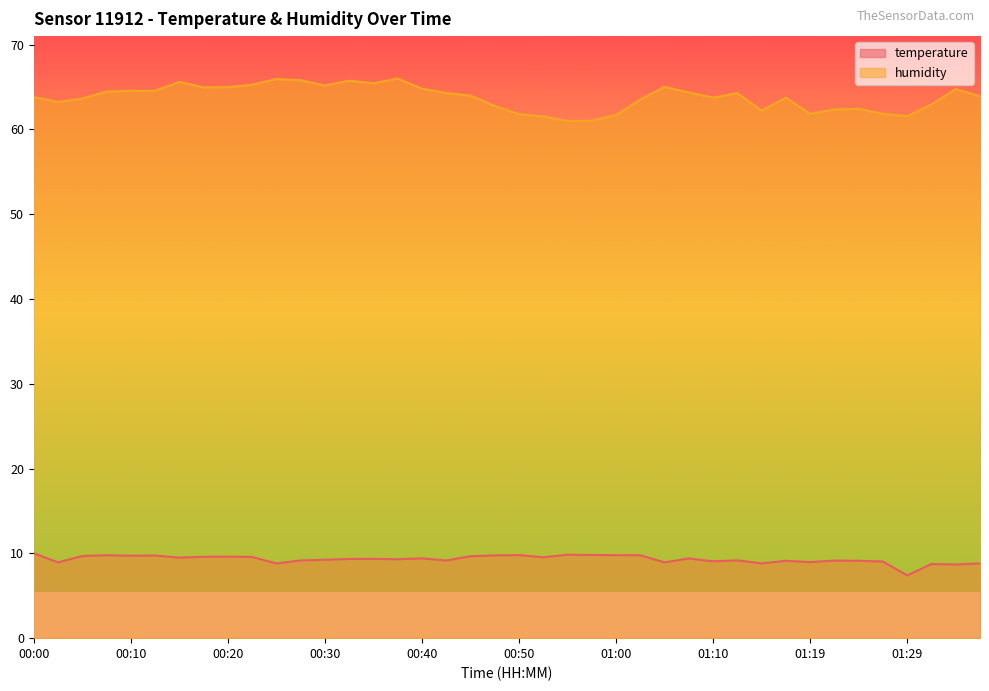

At which category is the sum across all series the highest?

00:37